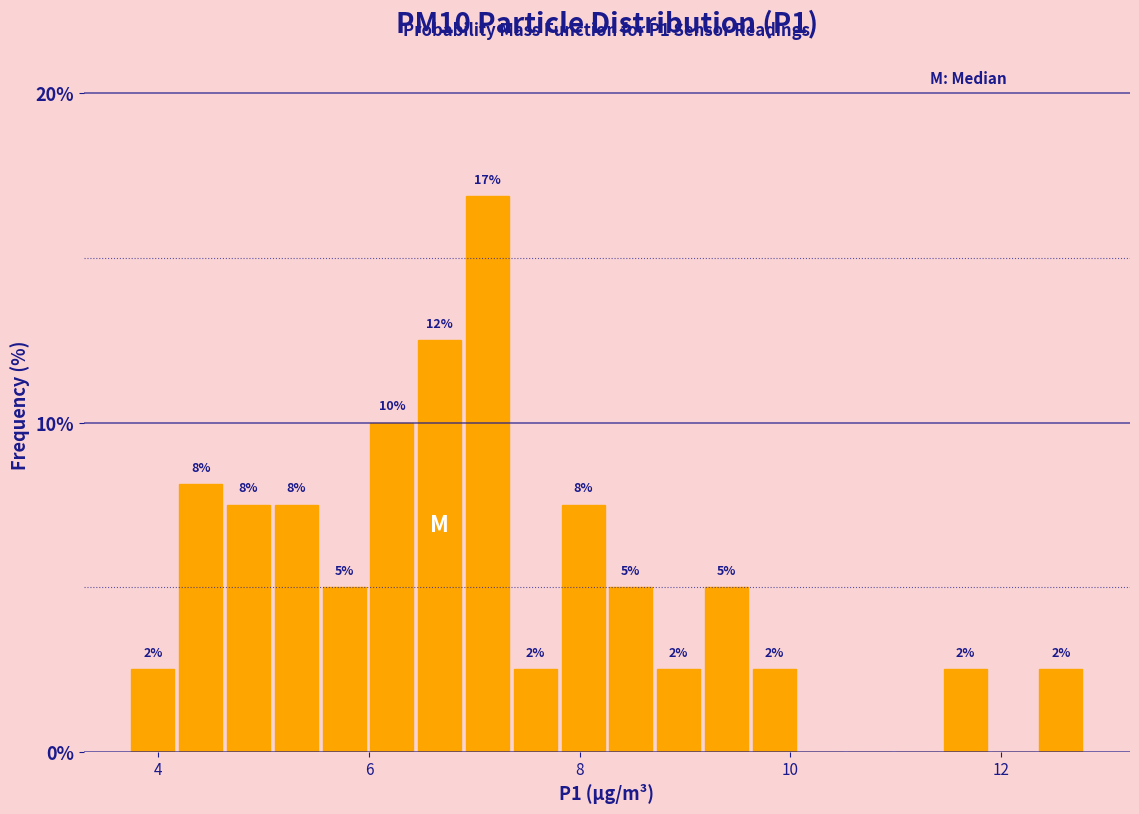

Around what value on the x-axis is the tallest bar? Give the approximate position of its centre, as read against the axis.

7.2